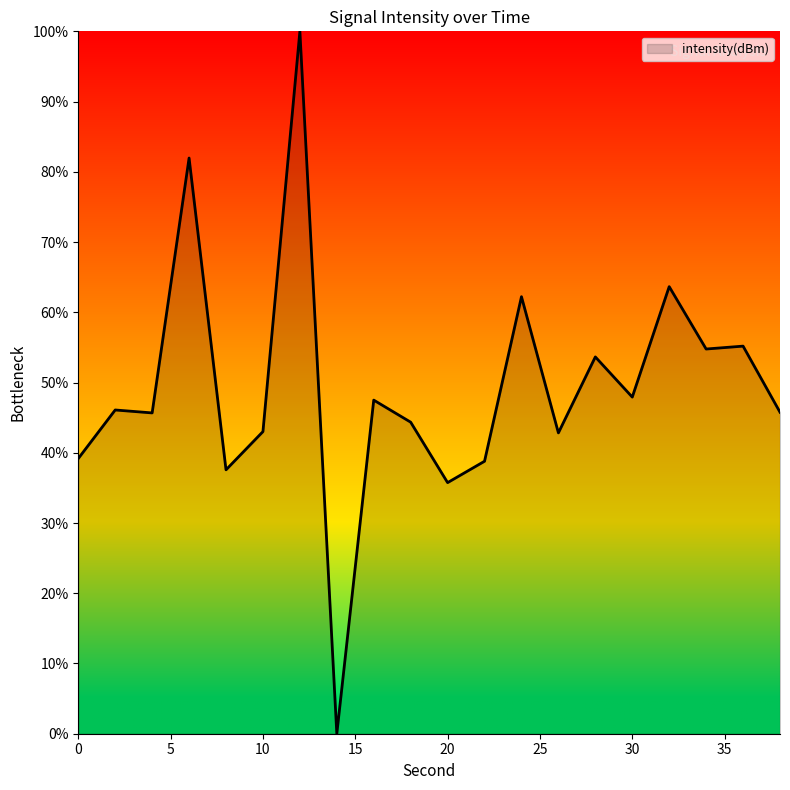

What is the difference between the maximum and minimum values?

100.0